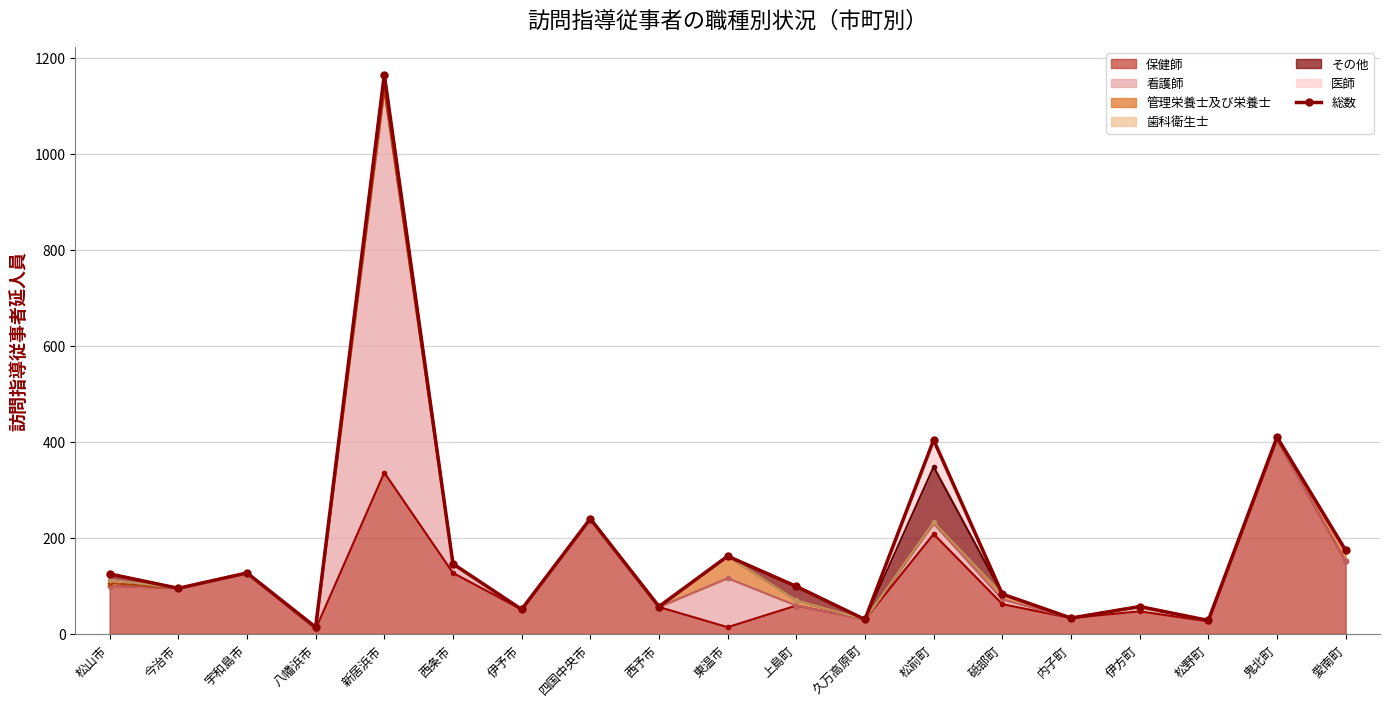

Reading left to right, list all the values displayed in this chart.

松山市=125	今治市=95	宇和島市=127	八幡浜市=14	新居浜市=1165	西条市=146	伊予市=51	四国中央市=240	西予市=57	東温市=162	上島町=99	久万高原町=30	松前町=404	砥部町=83	内子町=33	伊方町=57	松野町=28	鬼北町=410	愛南町=174